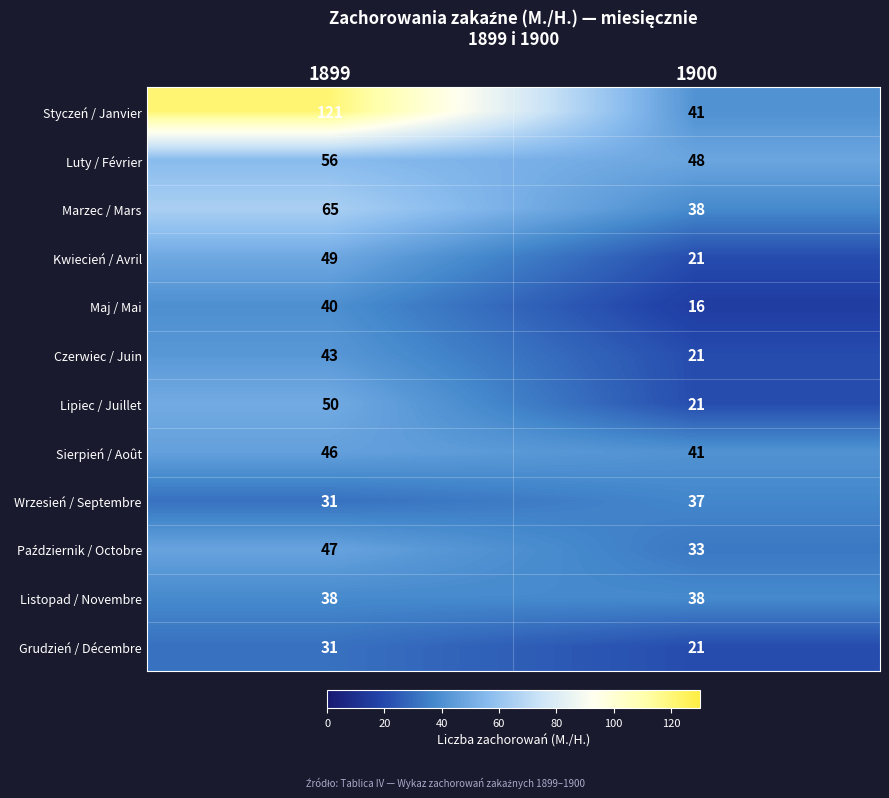

List the labels in order of Wrzesień / Septembre value, largest first.

1900, 1899